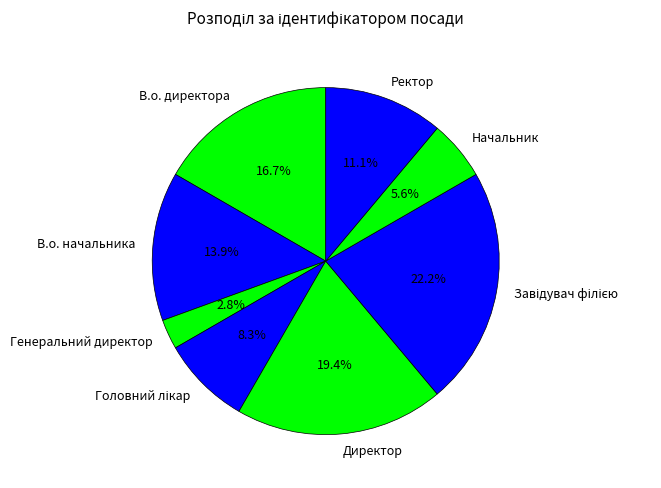

Count the number of slices in the pie.

8